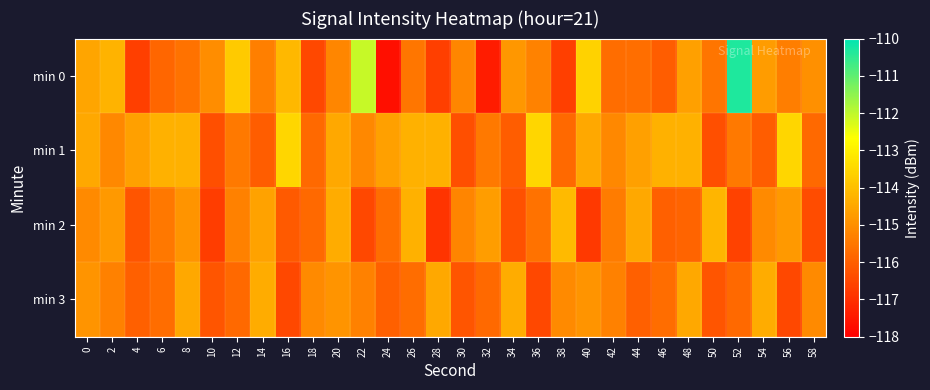

Which has a higher value, 58 or 32?

58